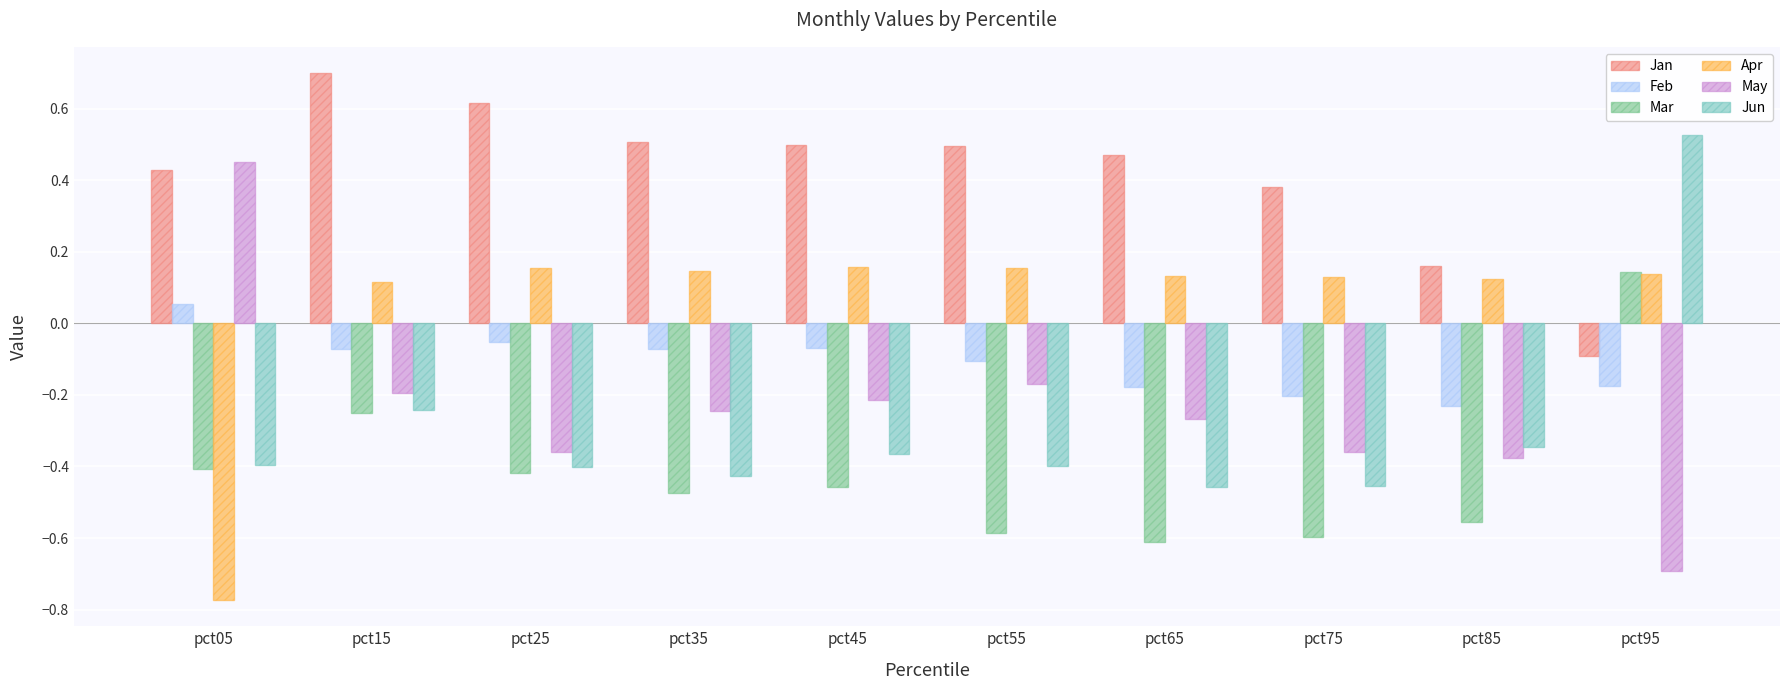

What is the greatest value displayed?

0.7